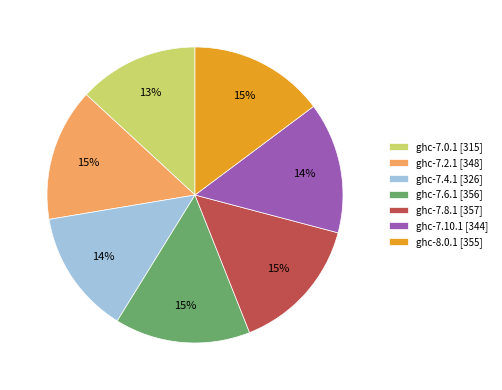

To the nearest percent, what portion does ghc-7.4.1 [326] represent?

14%